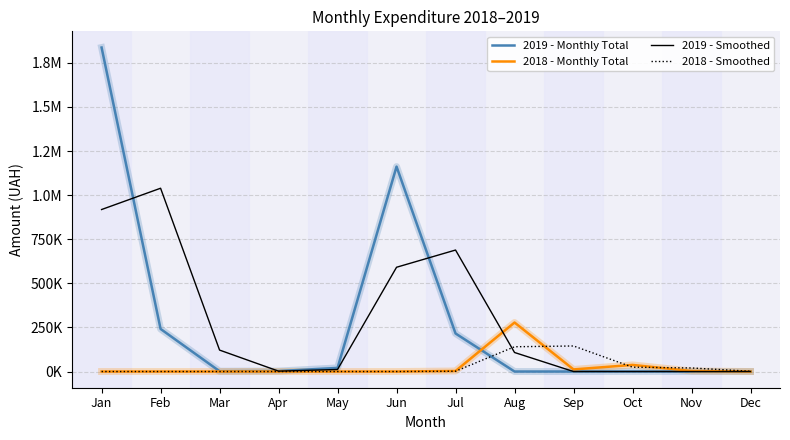

What are all the series names shown in the legend?

2019 - Monthly Total, 2018 - Monthly Total, 2019 - Smoothed, 2018 - Smoothed